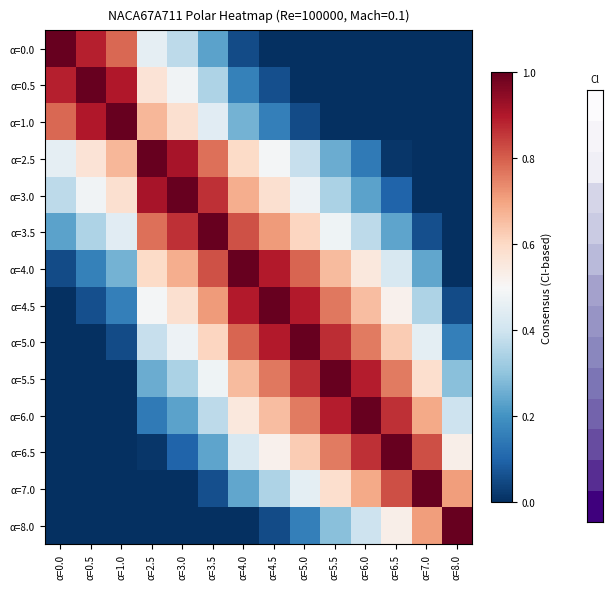

Reading left to right, what are all the values shown in this chart?

α=0.0: α=0.0=1.0	α=0.5=0.9	α=1.0=0.8	α=2.5=0.5	α=3.0=0.4	α=3.5=0.2	α=4.0=0.1	α=4.5=0.0	α=5.0=0.0	α=5.5=0.0	α=6.0=0.0	α=6.5=0.0	α=7.0=0.0	α=8.0=0.0
α=0.5: α=0.0=0.9	α=0.5=1.0	α=1.0=0.9	α=2.5=0.6	α=3.0=0.5	α=3.5=0.3	α=4.0=0.2	α=4.5=0.1	α=5.0=0.0	α=5.5=0.0	α=6.0=0.0	α=6.5=0.0	α=7.0=0.0	α=8.0=0.0
α=1.0: α=0.0=0.8	α=0.5=0.9	α=1.0=1.0	α=2.5=0.7	α=3.0=0.6	α=3.5=0.4	α=4.0=0.3	α=4.5=0.2	α=5.0=0.1	α=5.5=0.0	α=6.0=0.0	α=6.5=0.0	α=7.0=0.0	α=8.0=0.0
α=2.5: α=0.0=0.5	α=0.5=0.6	α=1.0=0.7	α=2.5=1.0	α=3.0=0.9	α=3.5=0.8	α=4.0=0.6	α=4.5=0.5	α=5.0=0.4	α=5.5=0.3	α=6.0=0.1	α=6.5=0.0	α=7.0=0.0	α=8.0=0.0
α=3.0: α=0.0=0.4	α=0.5=0.5	α=1.0=0.6	α=2.5=0.9	α=3.0=1.0	α=3.5=0.9	α=4.0=0.7	α=4.5=0.6	α=5.0=0.5	α=5.5=0.3	α=6.0=0.2	α=6.5=0.1	α=7.0=0.0	α=8.0=0.0
α=3.5: α=0.0=0.2	α=0.5=0.3	α=1.0=0.4	α=2.5=0.8	α=3.0=0.9	α=3.5=1.0	α=4.0=0.8	α=4.5=0.7	α=5.0=0.6	α=5.5=0.5	α=6.0=0.4	α=6.5=0.2	α=7.0=0.1	α=8.0=0.0
α=4.0: α=0.0=0.1	α=0.5=0.2	α=1.0=0.3	α=2.5=0.6	α=3.0=0.7	α=3.5=0.8	α=4.0=1.0	α=4.5=0.9	α=5.0=0.8	α=5.5=0.7	α=6.0=0.6	α=6.5=0.4	α=7.0=0.2	α=8.0=0.0
α=4.5: α=0.0=0.0	α=0.5=0.1	α=1.0=0.2	α=2.5=0.5	α=3.0=0.6	α=3.5=0.7	α=4.0=0.9	α=4.5=1.0	α=5.0=0.9	α=5.5=0.8	α=6.0=0.7	α=6.5=0.5	α=7.0=0.3	α=8.0=0.1
α=5.0: α=0.0=0.0	α=0.5=0.0	α=1.0=0.1	α=2.5=0.4	α=3.0=0.5	α=3.5=0.6	α=4.0=0.8	α=4.5=0.9	α=5.0=1.0	α=5.5=0.9	α=6.0=0.8	α=6.5=0.6	α=7.0=0.5	α=8.0=0.2
α=5.5: α=0.0=0.0	α=0.5=0.0	α=1.0=0.0	α=2.5=0.3	α=3.0=0.3	α=3.5=0.5	α=4.0=0.7	α=4.5=0.8	α=5.0=0.9	α=5.5=1.0	α=6.0=0.9	α=6.5=0.8	α=7.0=0.6	α=8.0=0.3
α=6.0: α=0.0=0.0	α=0.5=0.0	α=1.0=0.0	α=2.5=0.1	α=3.0=0.2	α=3.5=0.4	α=4.0=0.6	α=4.5=0.7	α=5.0=0.8	α=5.5=0.9	α=6.0=1.0	α=6.5=0.9	α=7.0=0.7	α=8.0=0.4
α=6.5: α=0.0=0.0	α=0.5=0.0	α=1.0=0.0	α=2.5=0.0	α=3.0=0.1	α=3.5=0.2	α=4.0=0.4	α=4.5=0.5	α=5.0=0.6	α=5.5=0.8	α=6.0=0.9	α=6.5=1.0	α=7.0=0.8	α=8.0=0.5
α=7.0: α=0.0=0.0	α=0.5=0.0	α=1.0=0.0	α=2.5=0.0	α=3.0=0.0	α=3.5=0.1	α=4.0=0.2	α=4.5=0.3	α=5.0=0.5	α=5.5=0.6	α=6.0=0.7	α=6.5=0.8	α=7.0=1.0	α=8.0=0.7
α=8.0: α=0.0=0.0	α=0.5=0.0	α=1.0=0.0	α=2.5=0.0	α=3.0=0.0	α=3.5=0.0	α=4.0=0.0	α=4.5=0.1	α=5.0=0.2	α=5.5=0.3	α=6.0=0.4	α=6.5=0.5	α=7.0=0.7	α=8.0=1.0